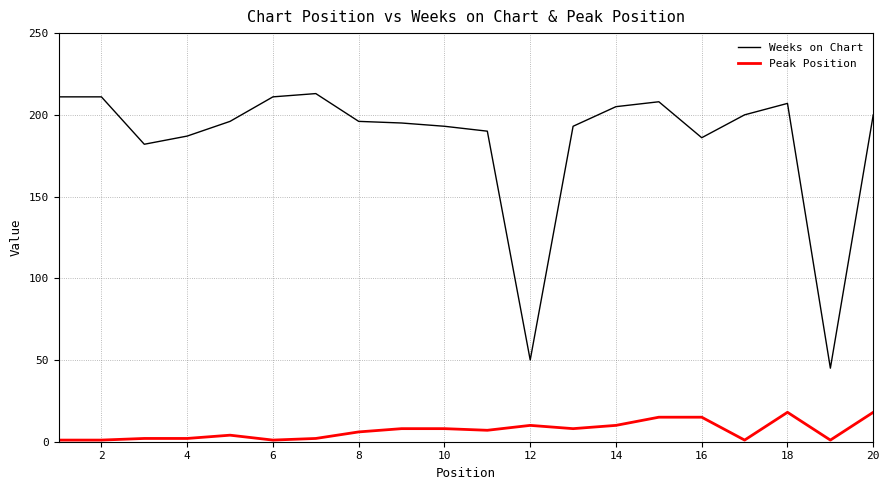

Which series has the largest total across all categories?

Weeks on Chart